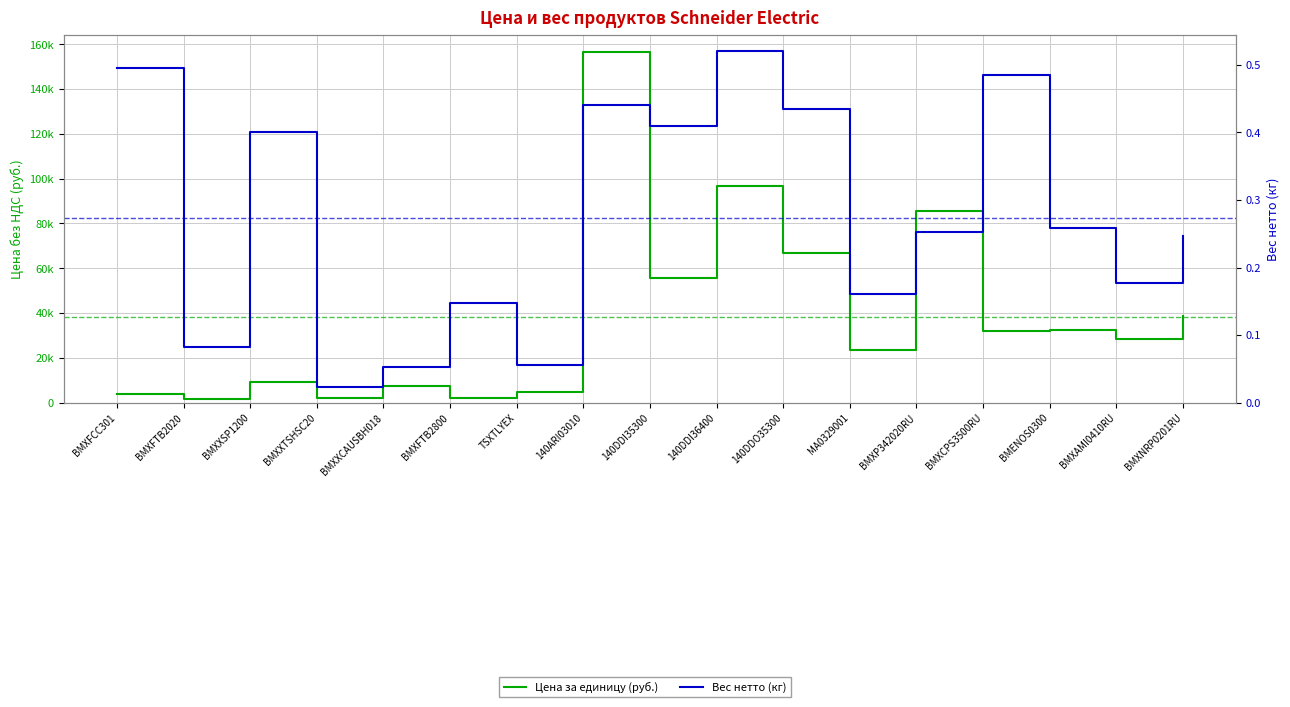

Does the chart display data point markers on the line(s)?

No